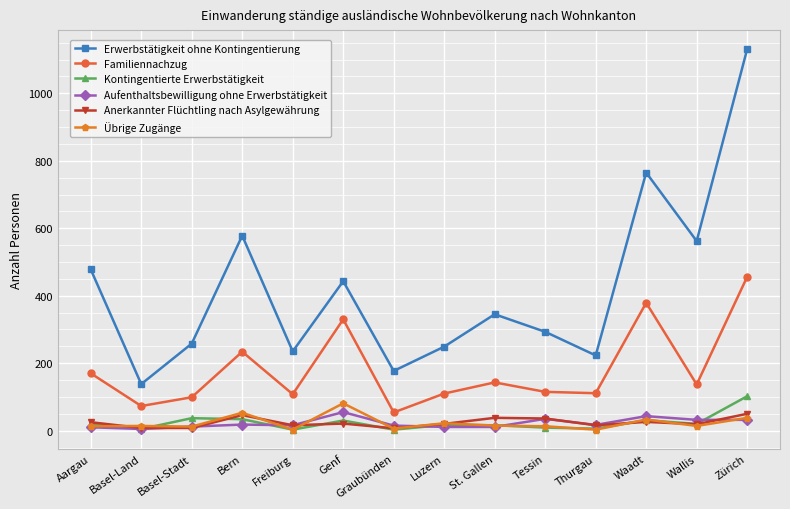

How many lines are shown in the chart?

6